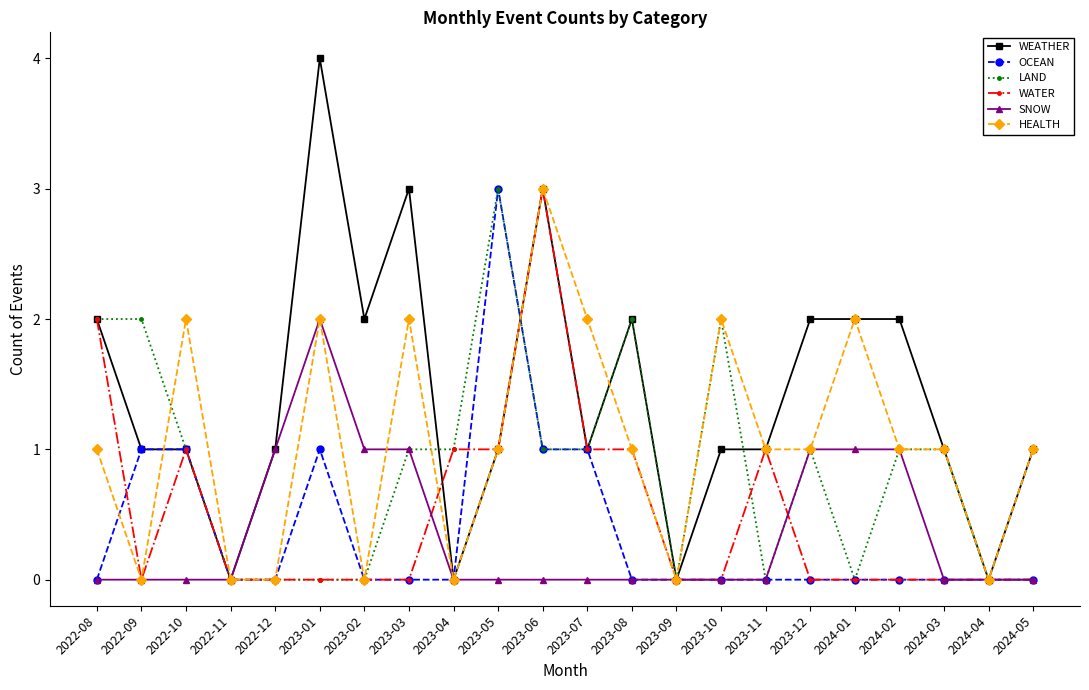

True or false: SNOW has more than 0 interior local peaks.

True